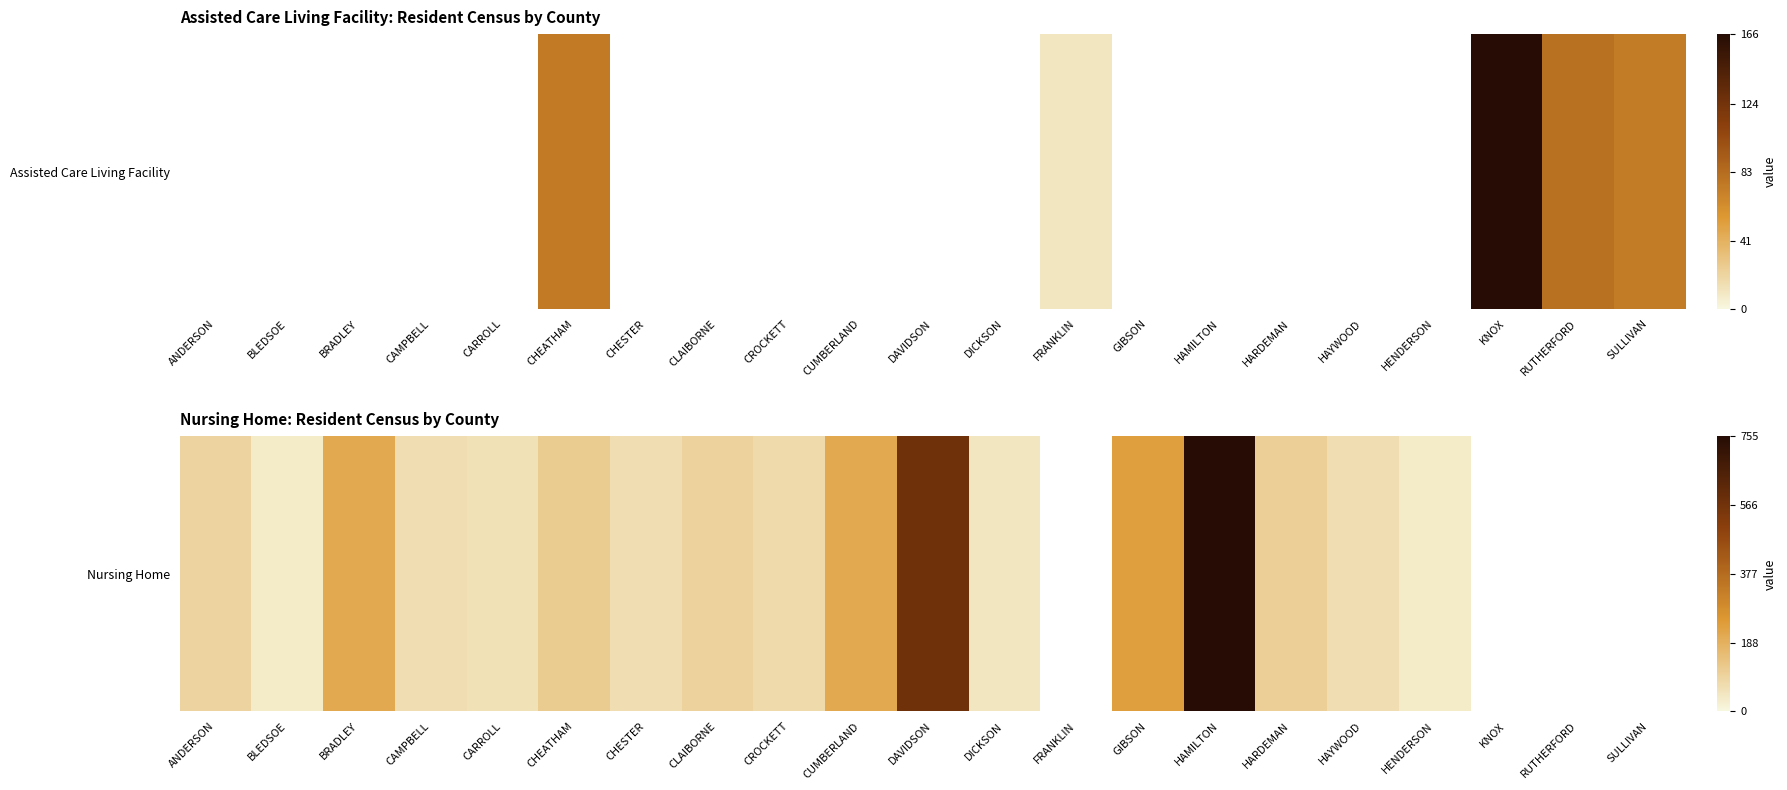

Read the value at HAMILTON.

755.0